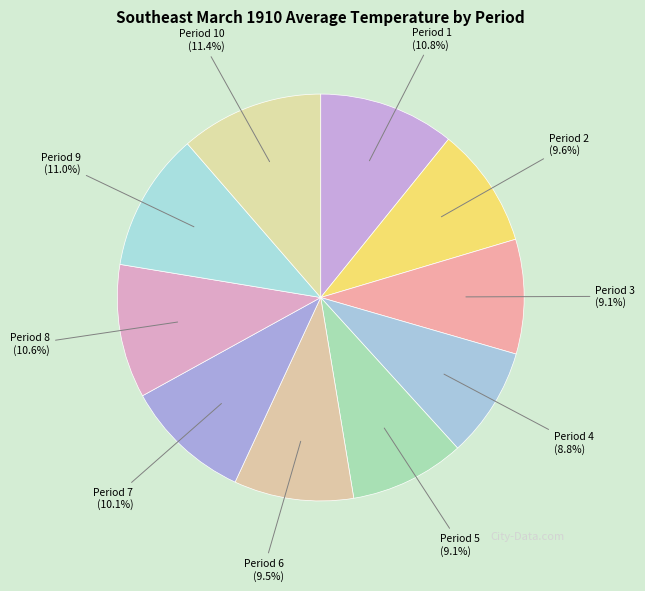

Which has a higher value, Period 1 or Period 4?

Period 1